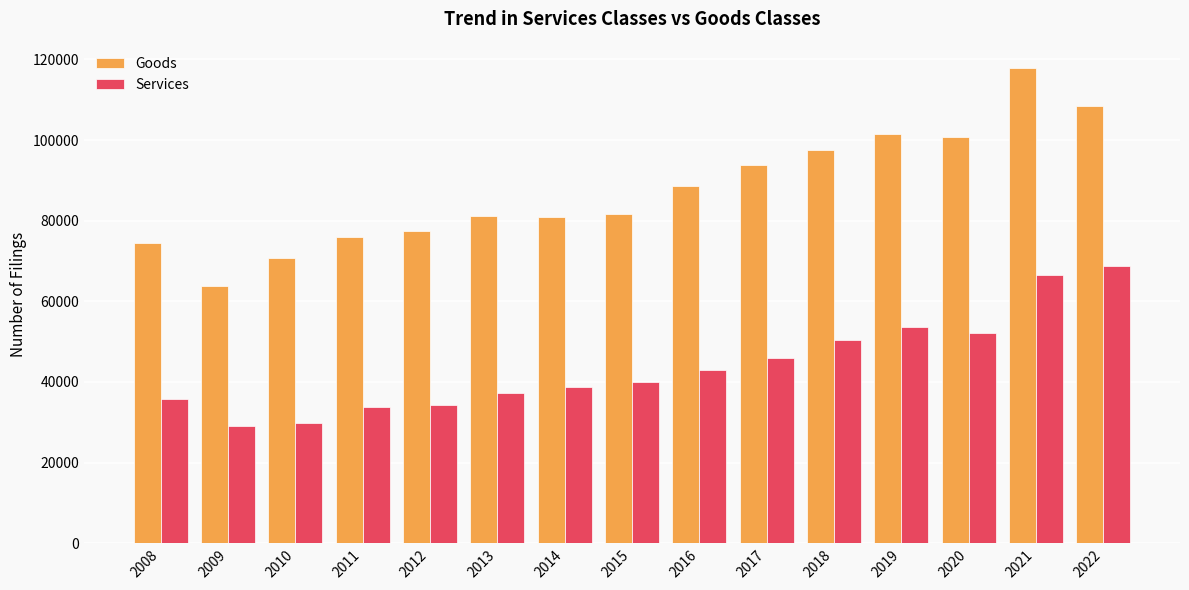

At which label does Goods reach its minimum?

2009